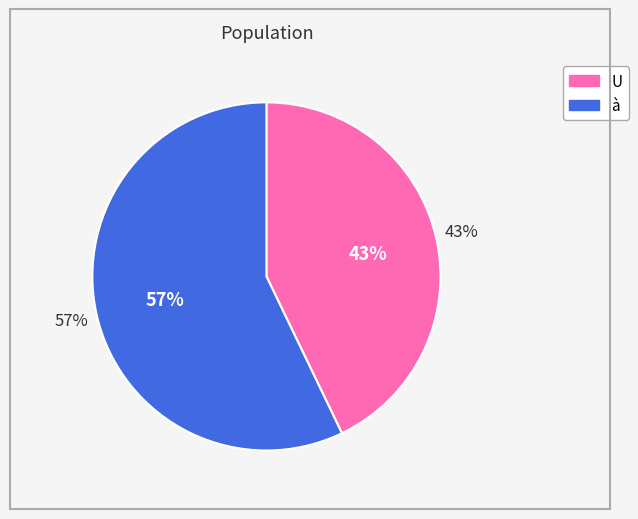

Between U and à, which is larger?

à